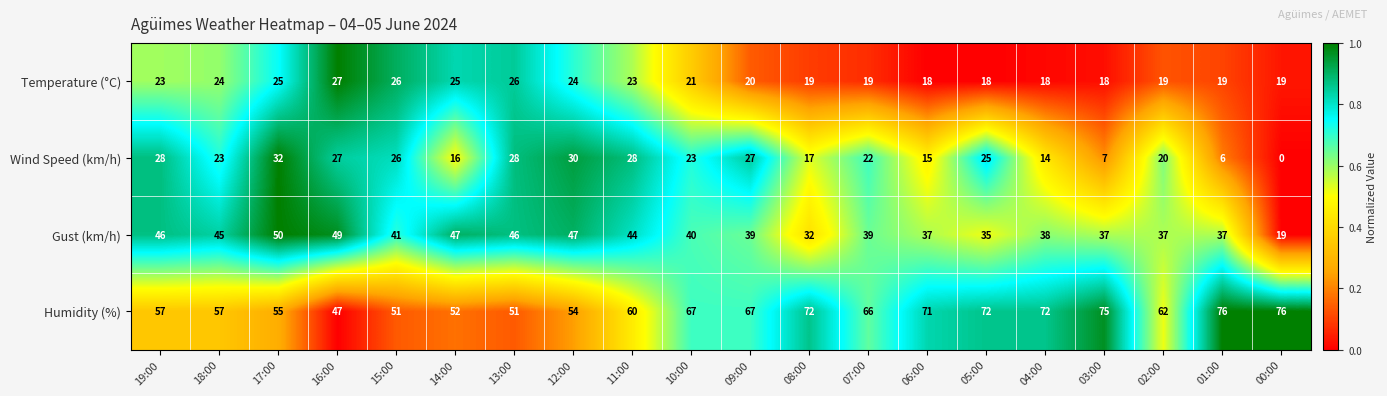

At 11:00, list the series in order from smallest to largest.

Temperature (°C), Wind Speed (km/h), Gust (km/h), Humidity (%)